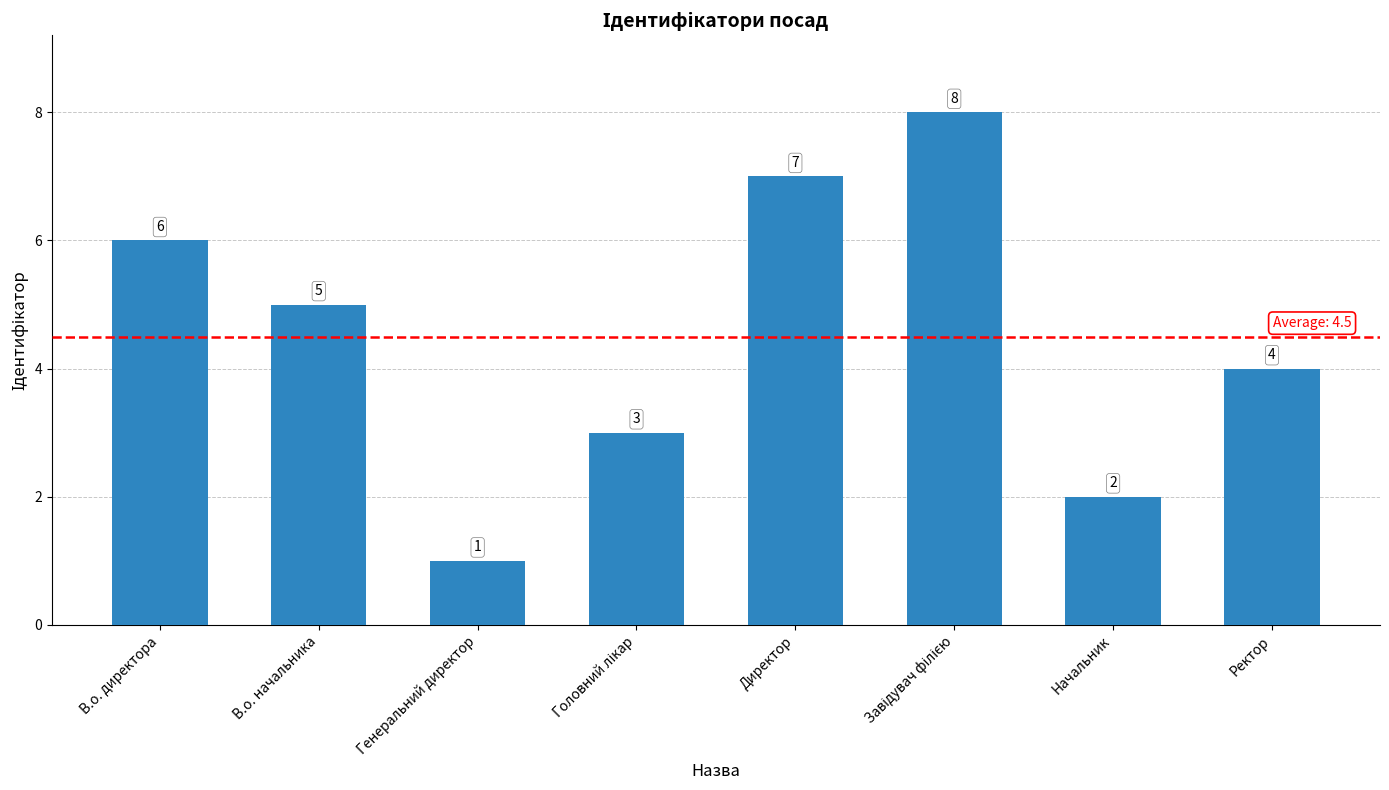

What is the maximum value shown in the chart?

8